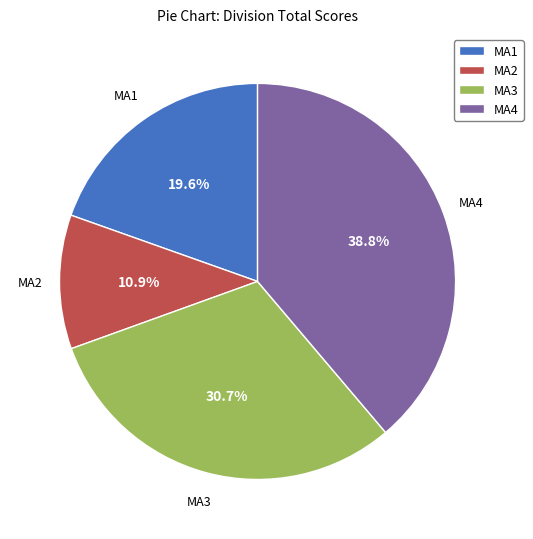

Approximately how many times larger is the value at MA1 compared to MA3?

0.6